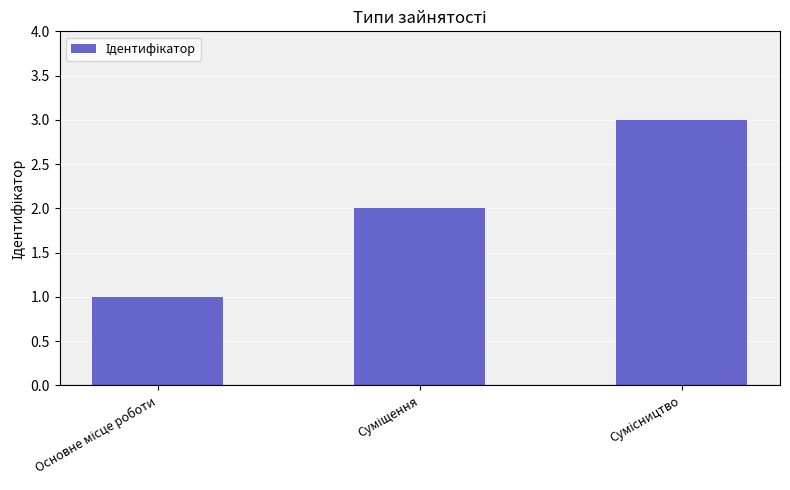

Count the number of data series in this chart.

1